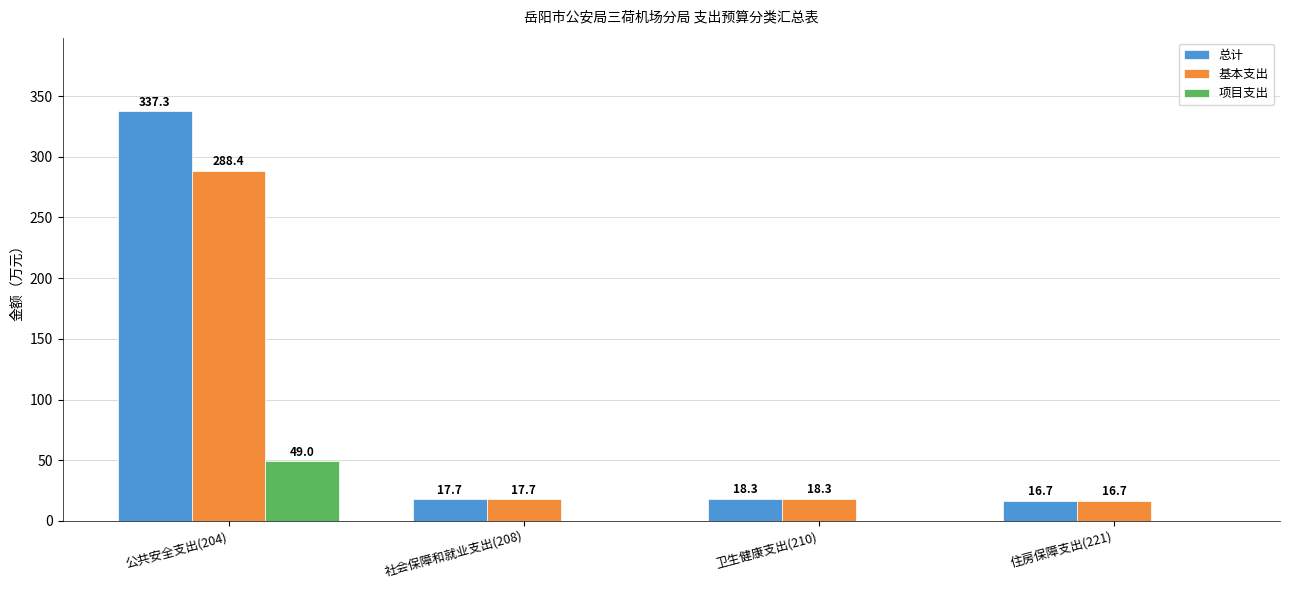

Are the bars horizontal?

No